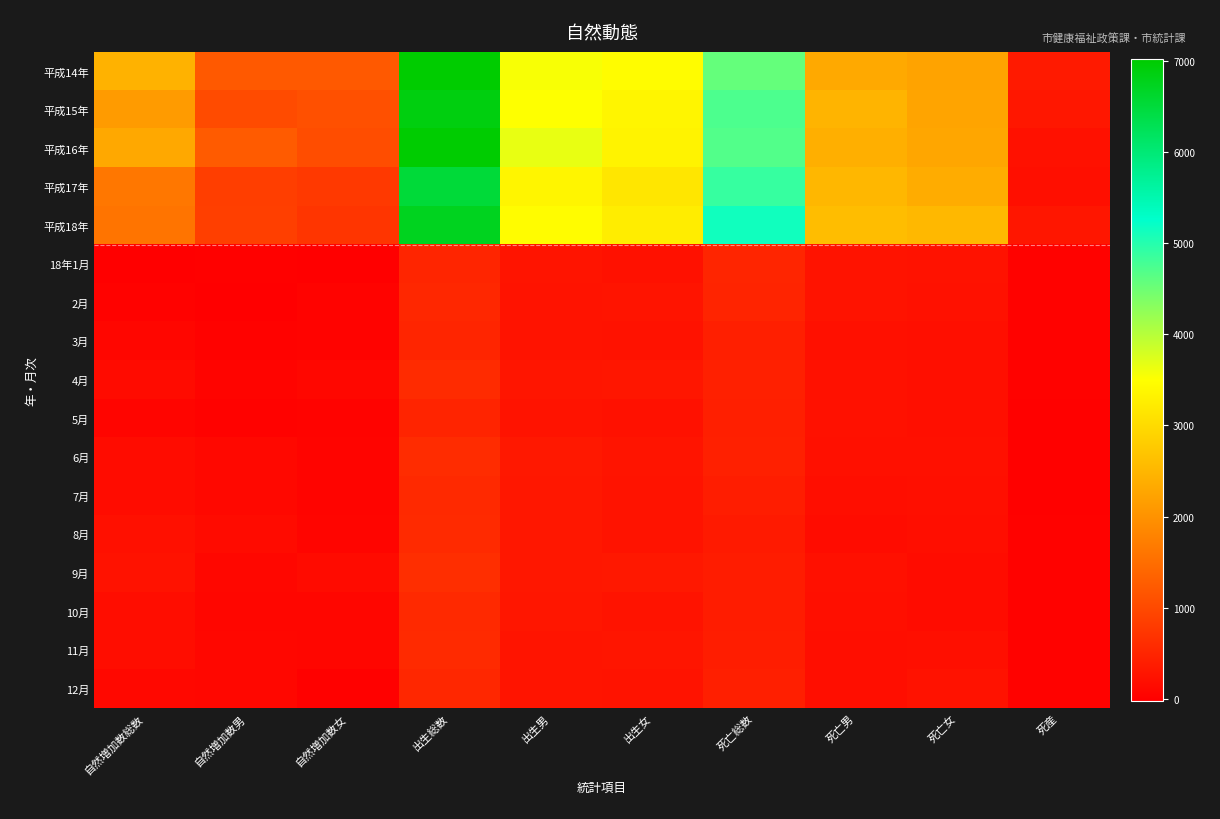

Which has a higher value, 死亡男 or 自然増加数女?

死亡男